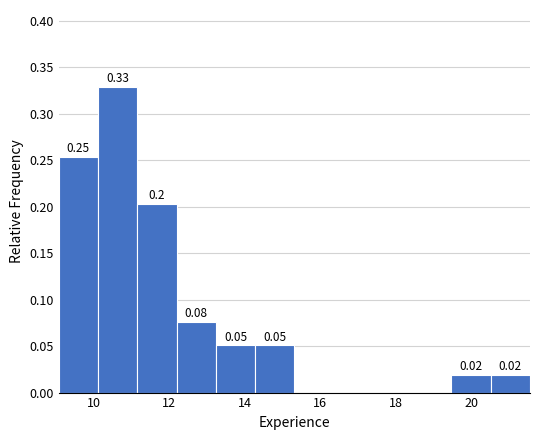

Which range on the x-axis has the tallest bar?

10.2 to 11.2